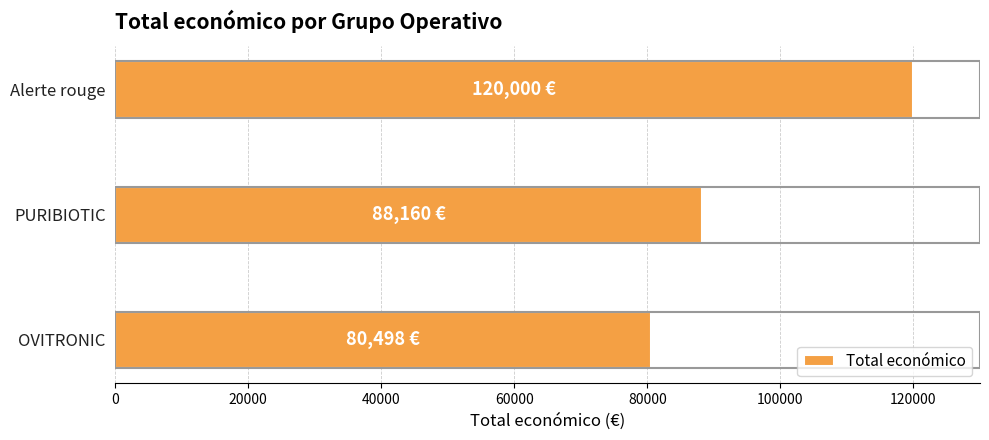

Between Alerte rouge and PURIBIOTIC, which is larger?

Alerte rouge